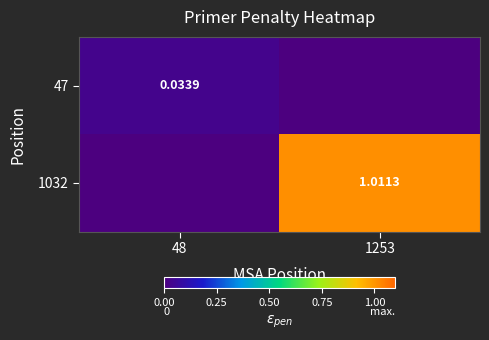

Is the value of 1032 at 1253 greater than the value of 47 at 48?

Yes